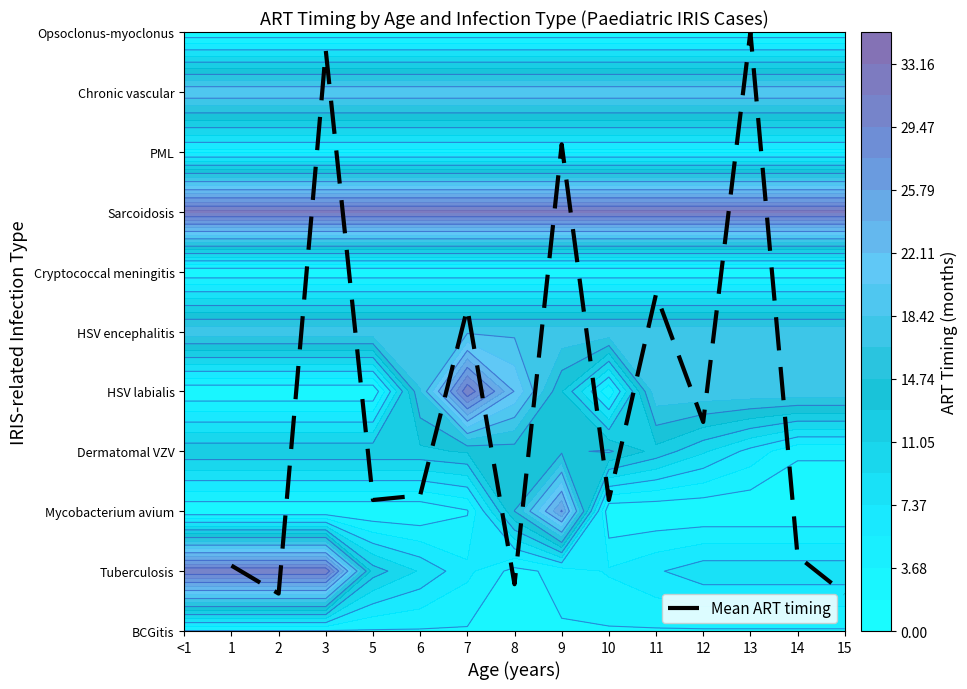

True or false: the data shows 5.4 at 7.

True